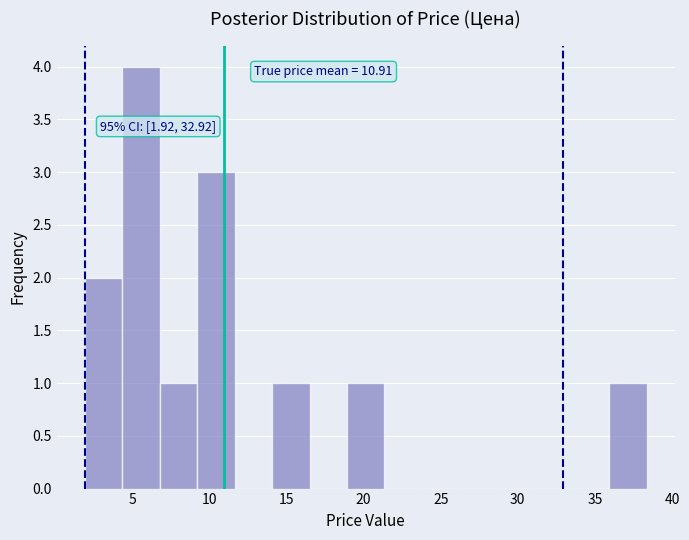

Which range on the x-axis has the tallest bar?

4.5 to 7.0